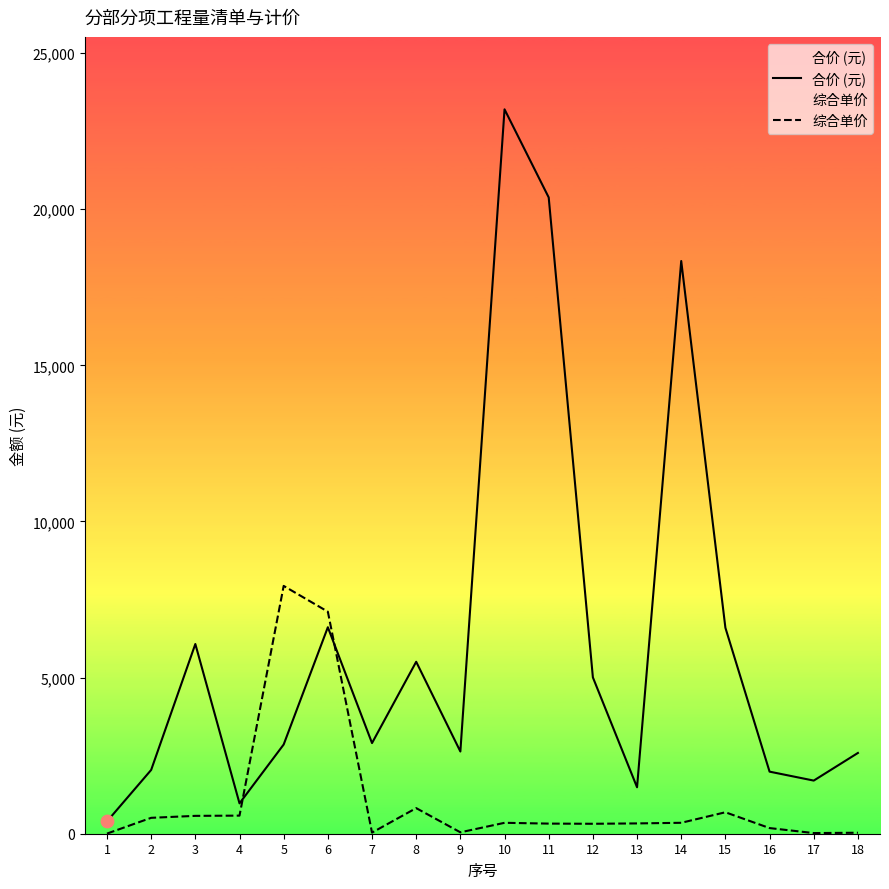

At which category is the sum across all series the highest?

10